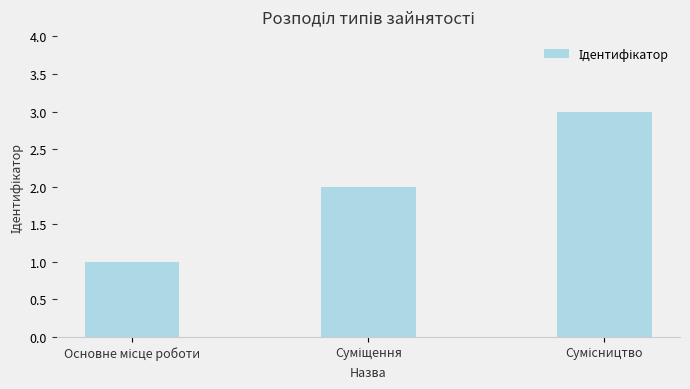

How many values are below 2?

1